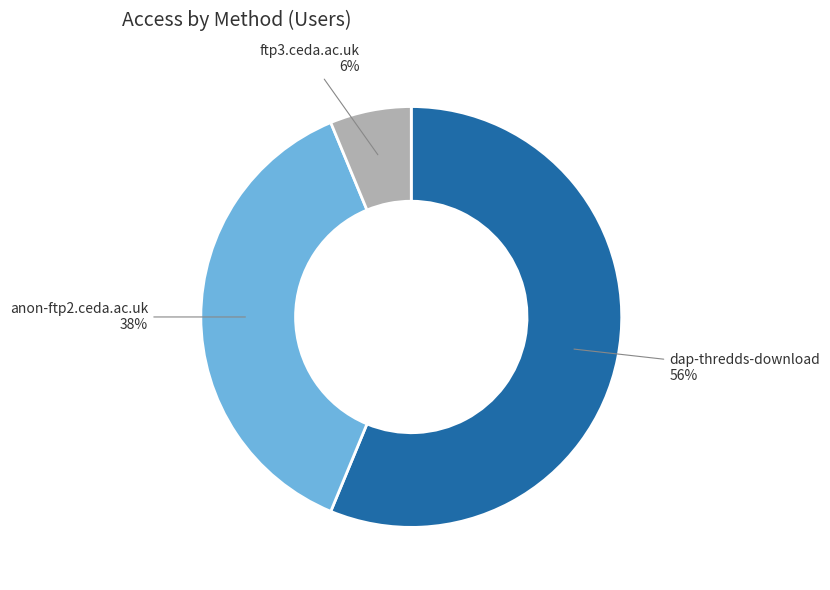

What is the largest slice in the pie chart?

dap-thredds-download